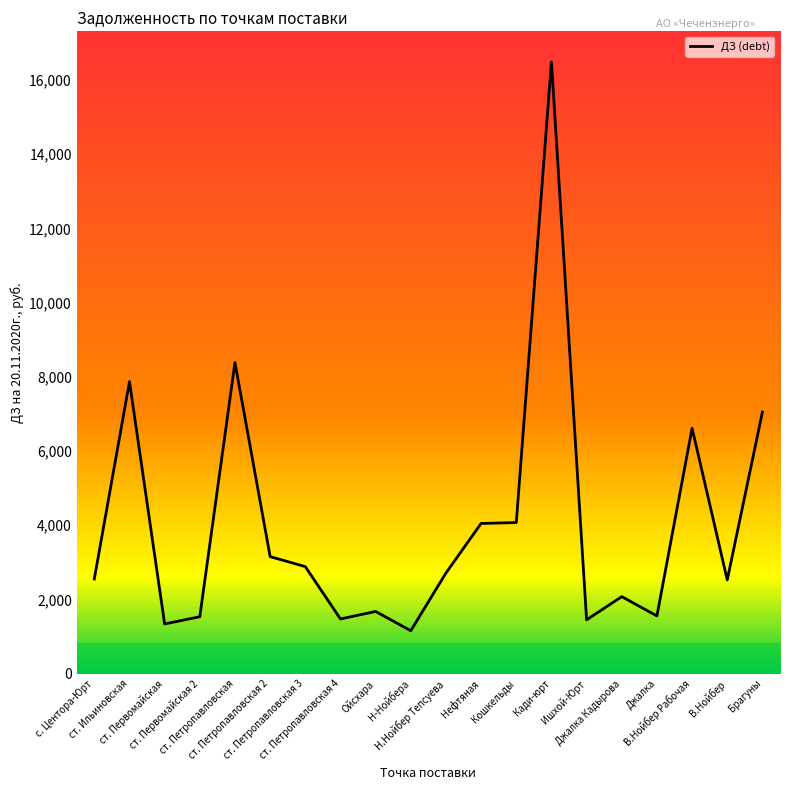

What is the greatest value displayed?

16483.2